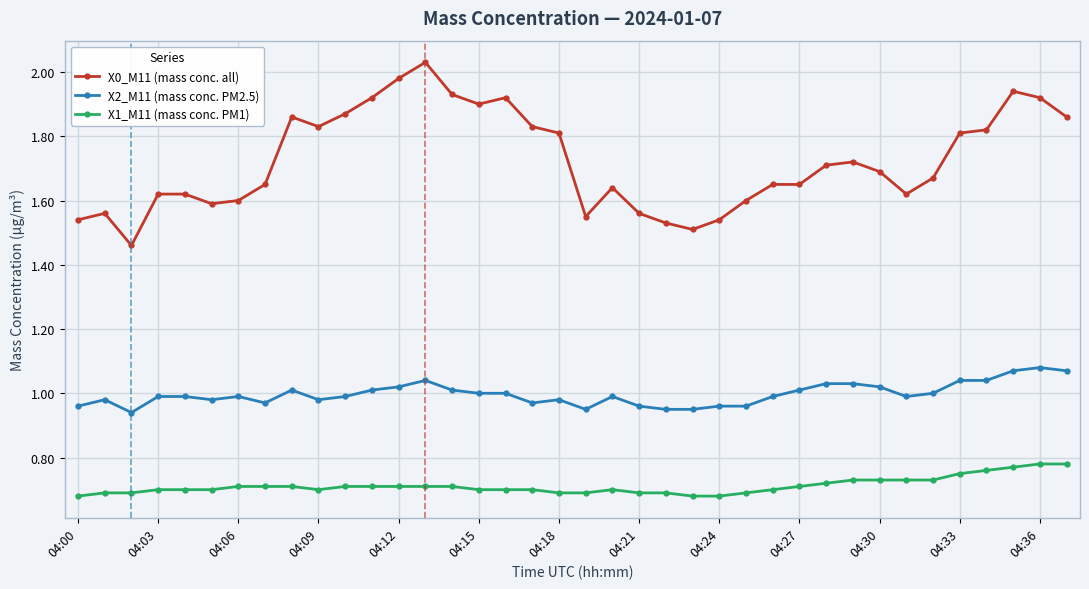

Is this an area chart (filled region under the line)?

No